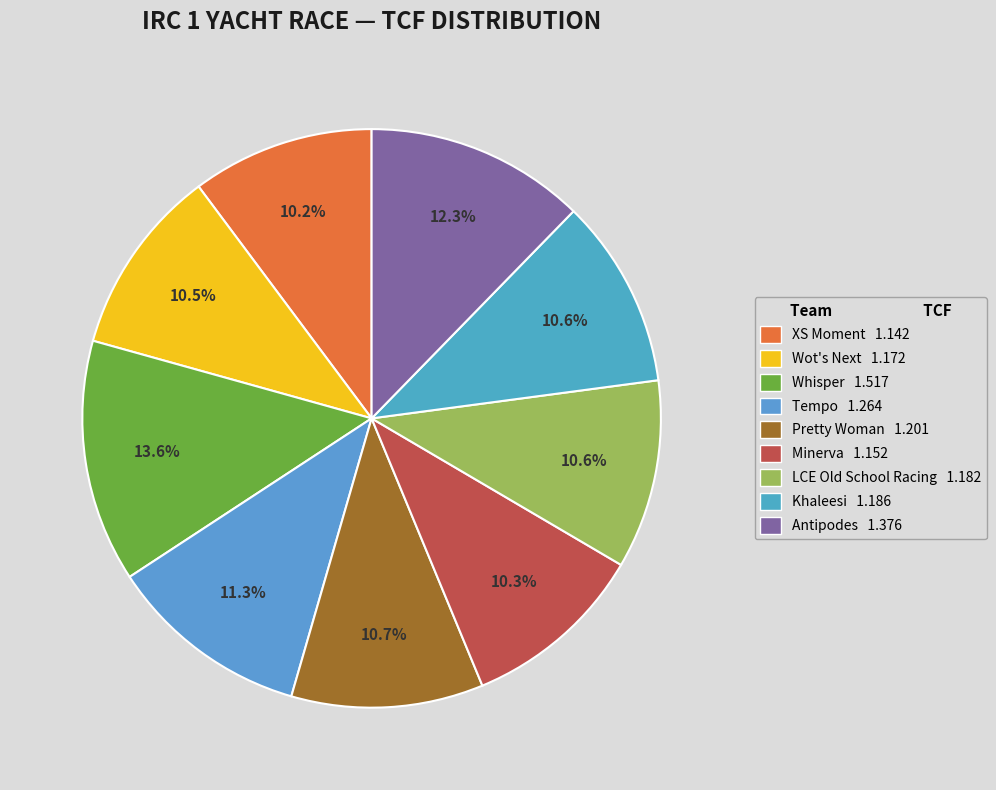

Which slice is the largest?

Whisper